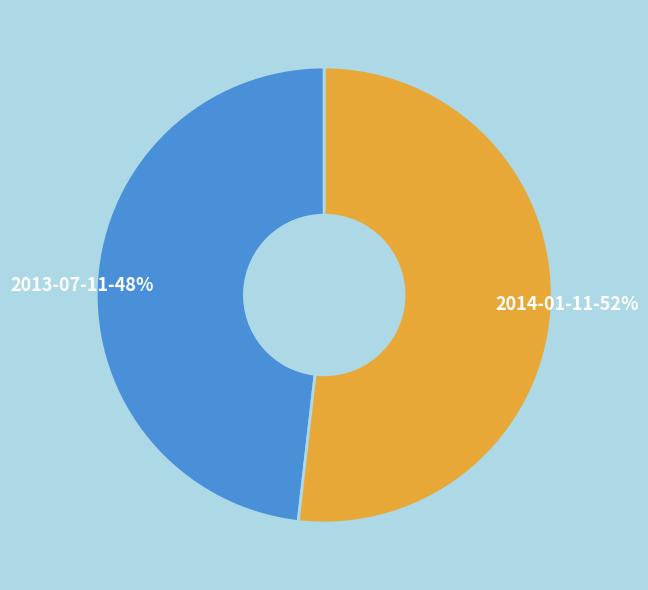

What is the ratio of the value at 2014-01-11-52% to the value at 2013-07-11-48%?

1.1